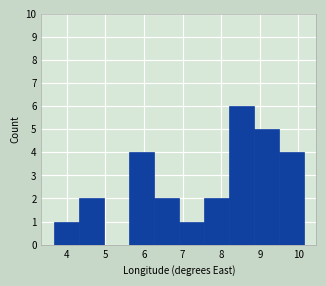

Which range on the x-axis has the tallest bar?

8.2 to 8.8